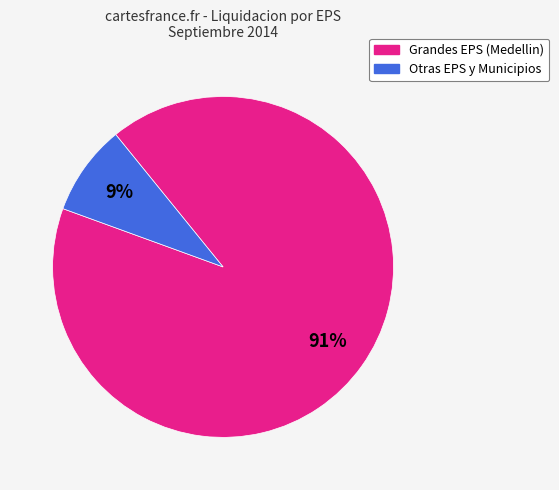

Does any single category account for the majority?

Yes